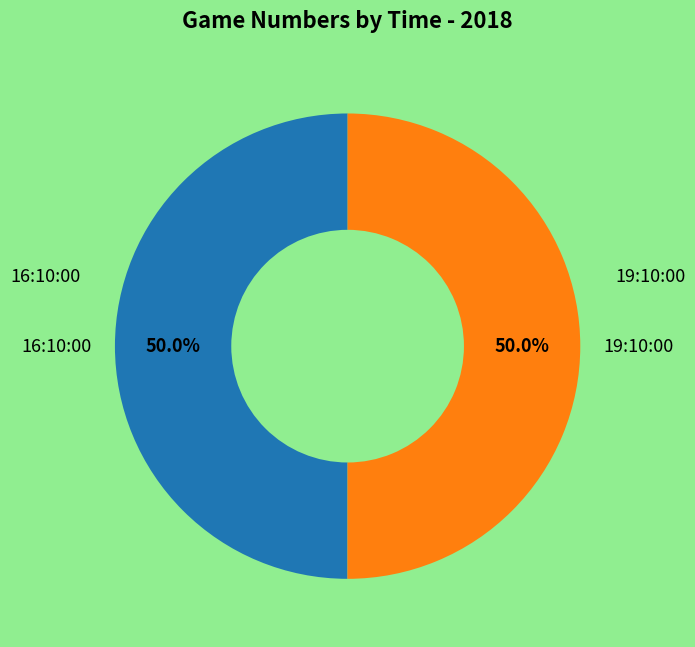

Combined, do 19:10:00 and 16:10:00 account for over 50%?

Yes